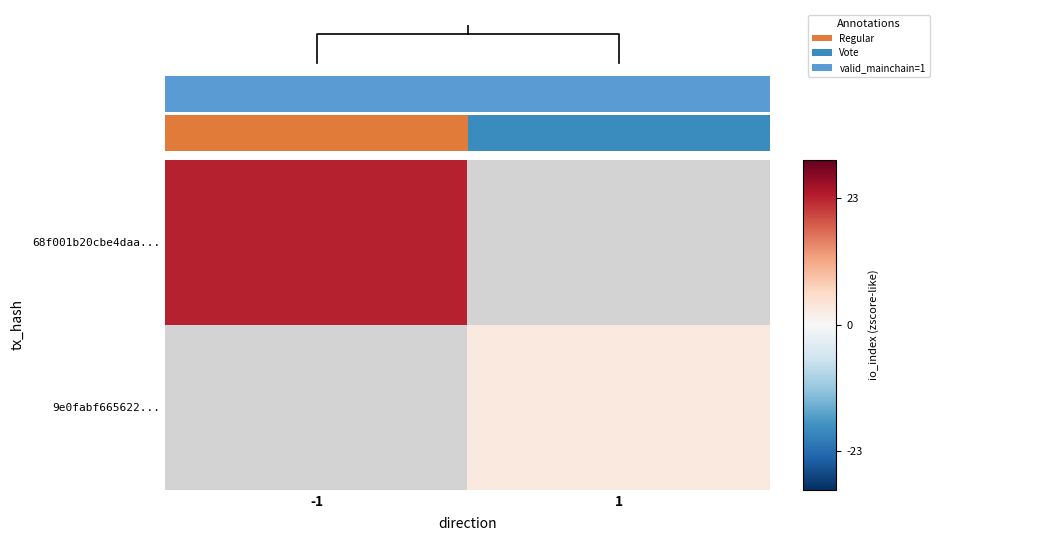

List the series in order of their overall mean, highest first.

68f001b20cbe4daa..., 9e0fabf665622...